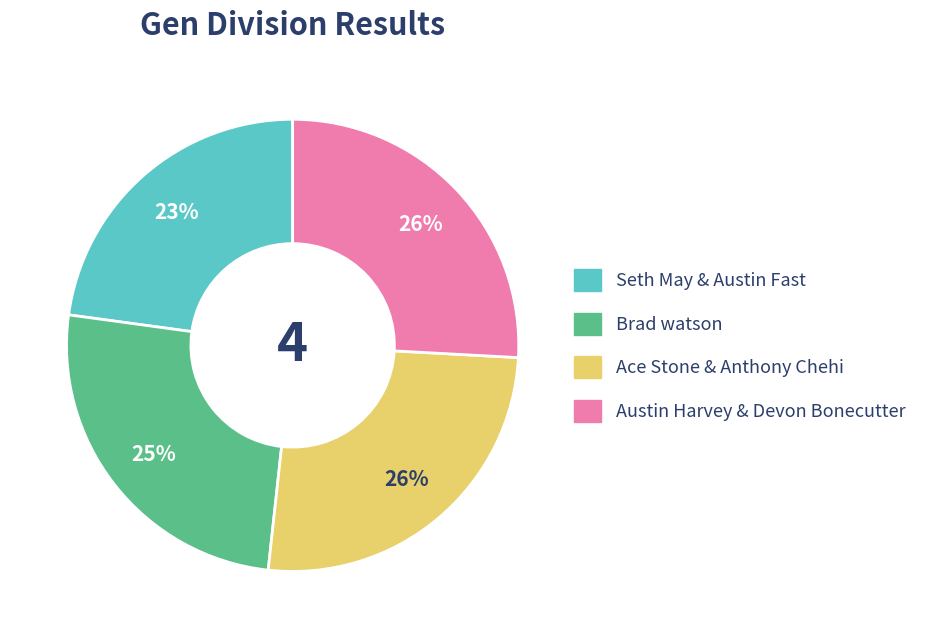

True or false: Brad watson accounts for 11% of the total.

False